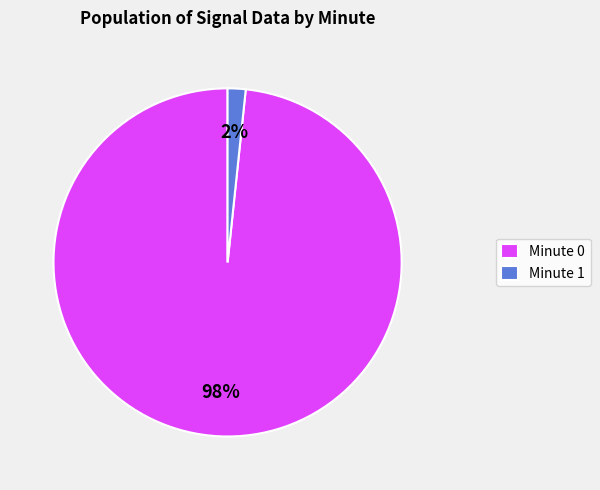

Do Minute 0 and Minute 1 together represent more than half of the pie?

Yes